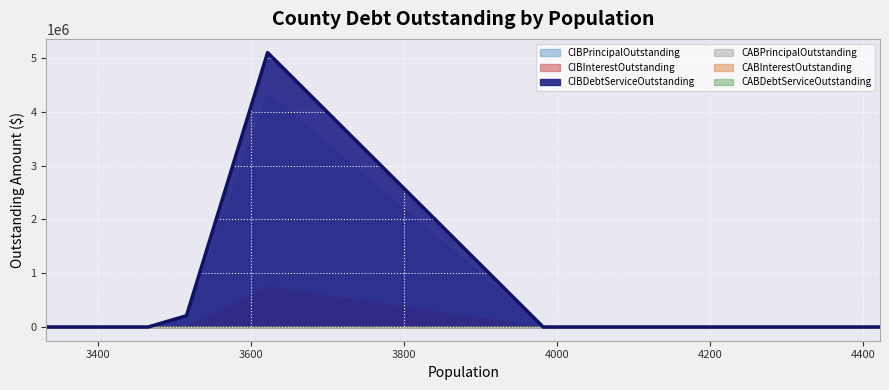

How many interior local peaks does the CIBInterestOutstanding series have?

1